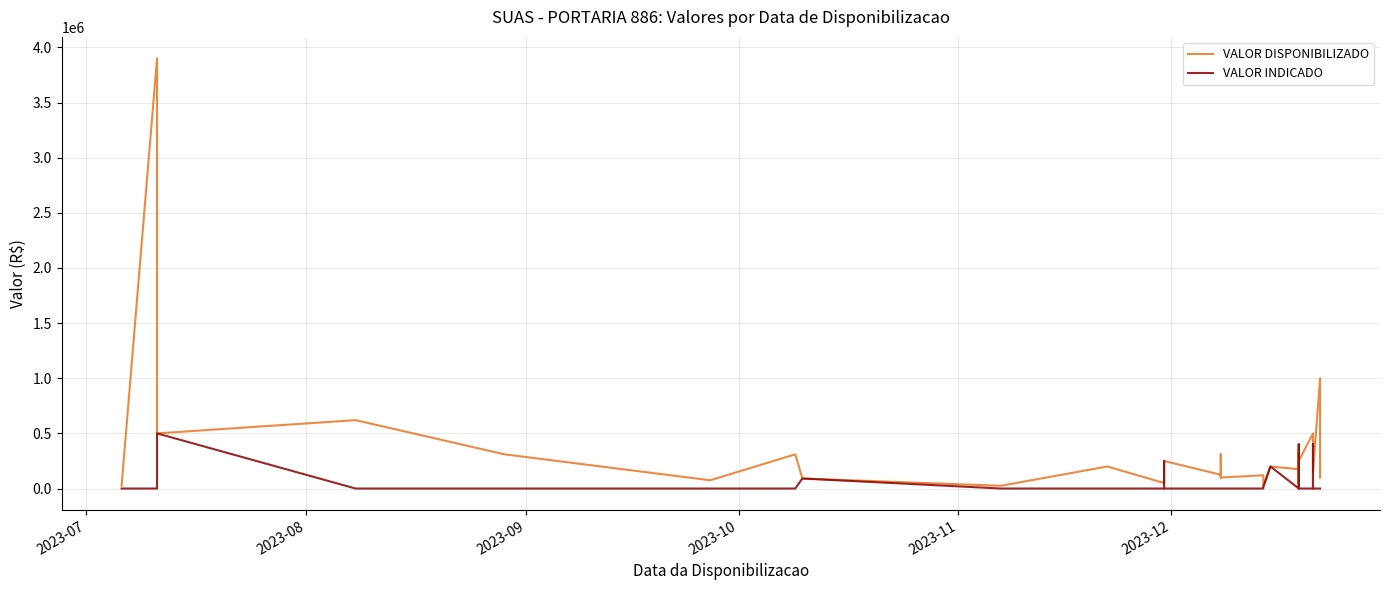

True or false: VALOR DISPONIBILIZADO and VALOR INDICADO cross at least once.

False